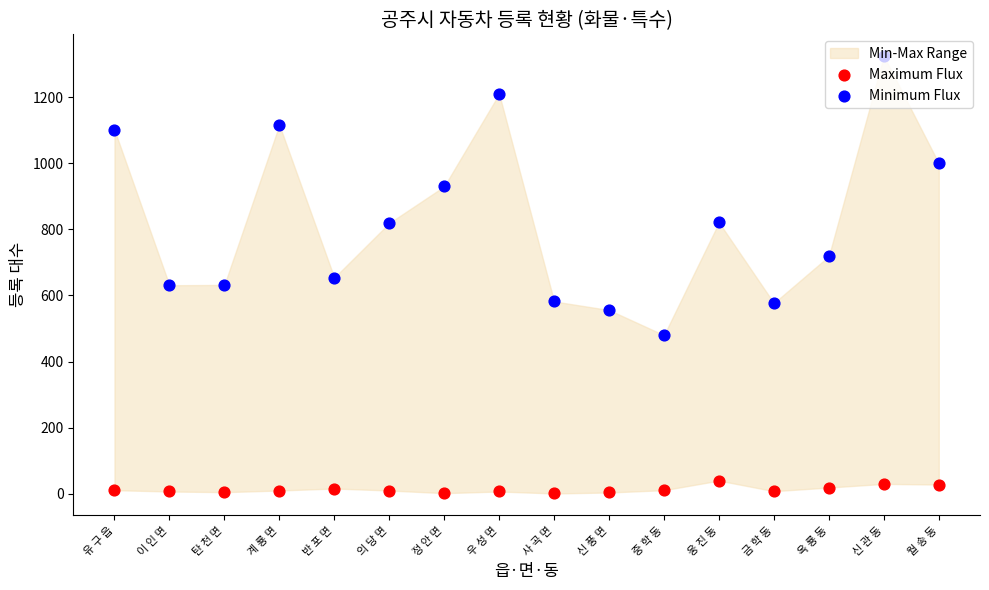

Is the value of Maximum Flux at 신 풍 면 greater than the value of Minimum Flux at 의 당 면?

No